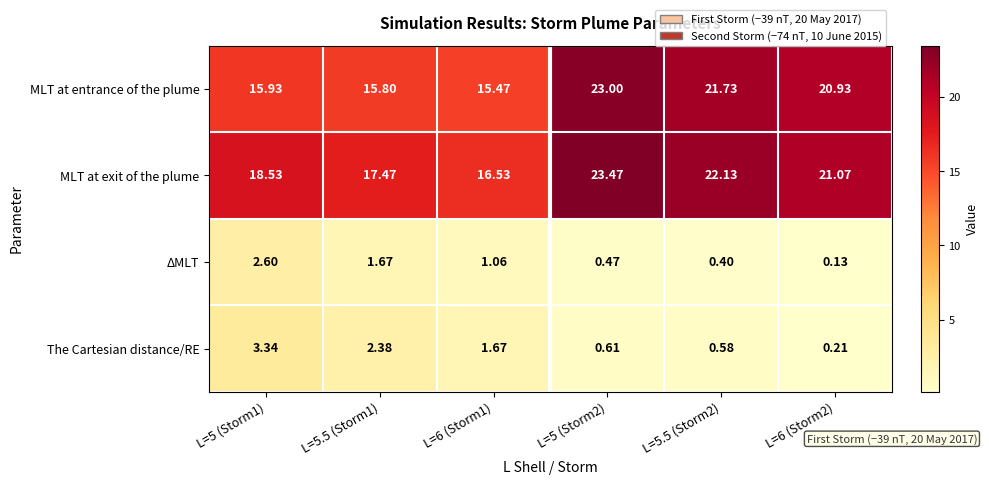

Which series changed the most between L=5 (Storm2) and L=5.5 (Storm2)?

MLT at exit of the plume